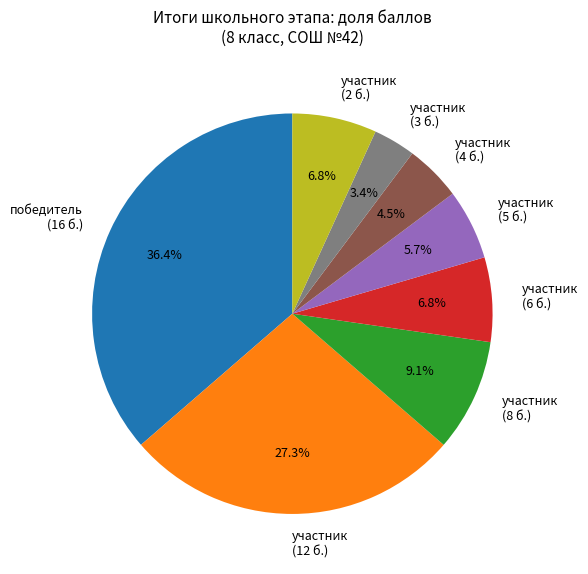

How many segments does this pie chart have?

8